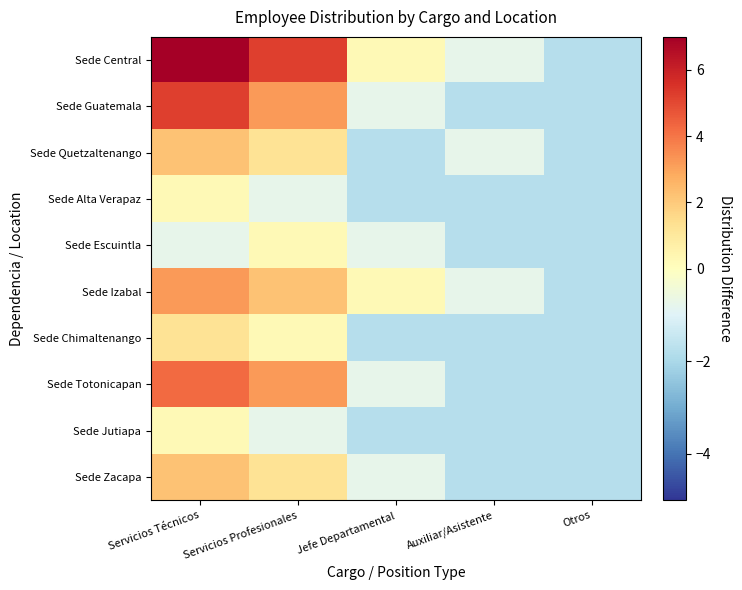

What is the difference between the highest and lowest values at Auxiliar/Asistente?

1.0